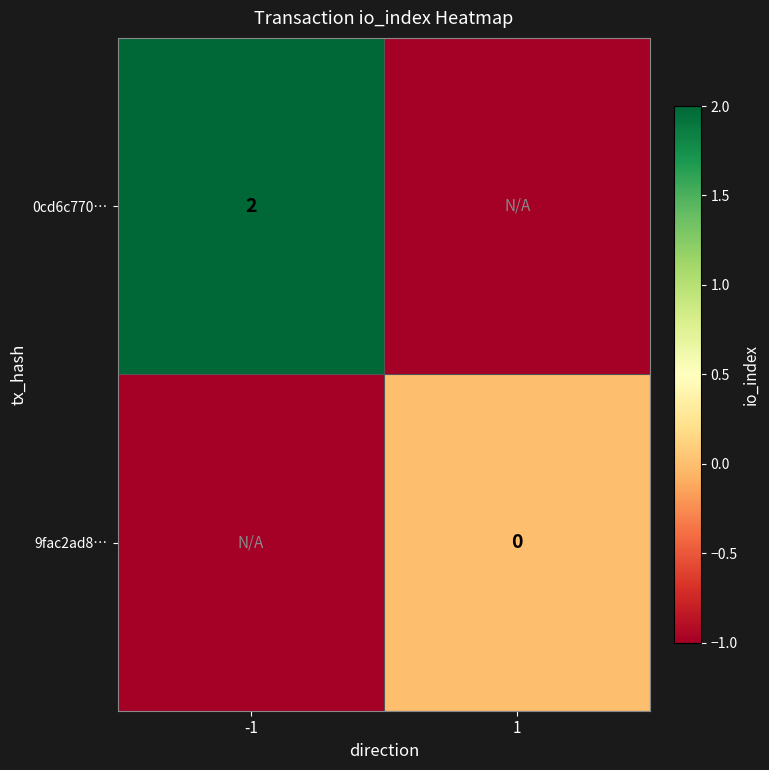

List the labels in order of 0cd6c770… value, smallest first.

1, -1